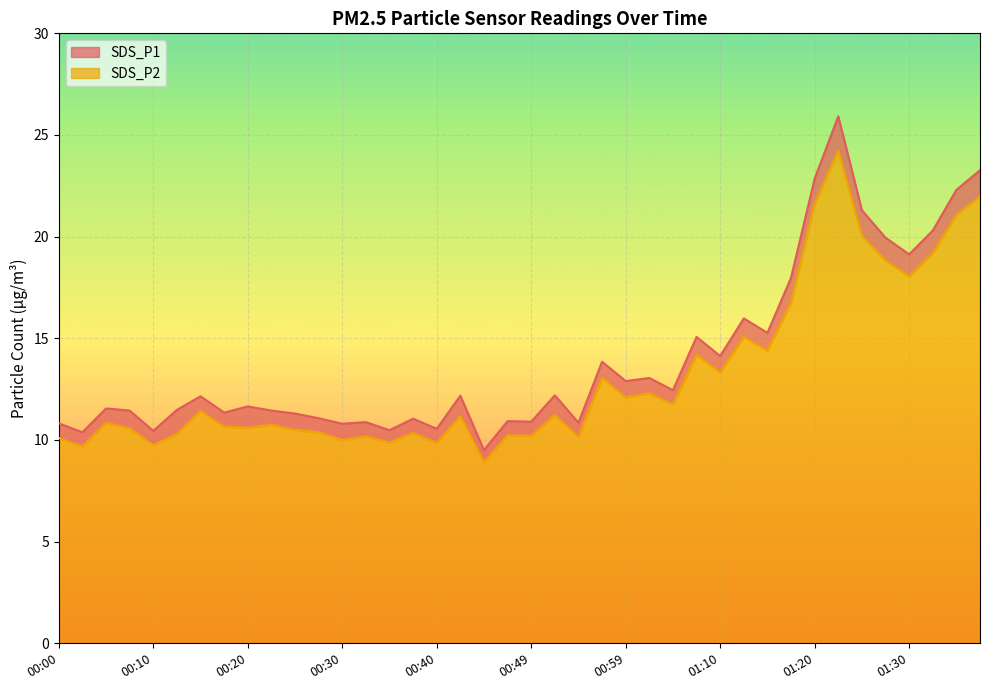

What are all the series names shown in the legend?

SDS_P1, SDS_P2